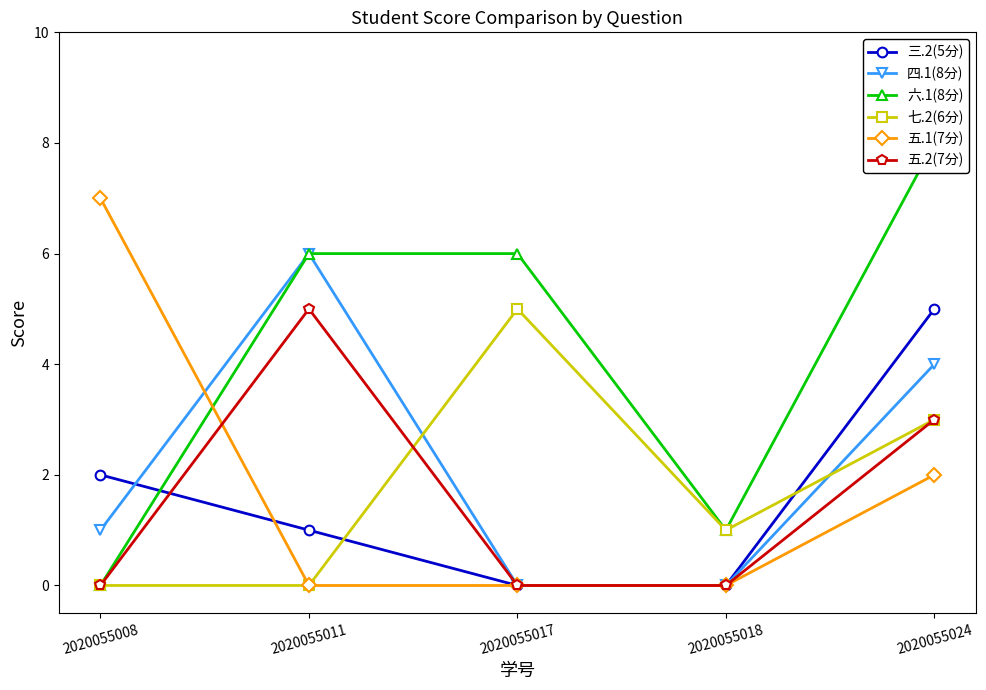

At 2020055011, list the series in order from smallest to largest.

七.2(6分), 五.1(7分), 三.2(5分), 五.2(7分), 四.1(8分), 六.1(8分)